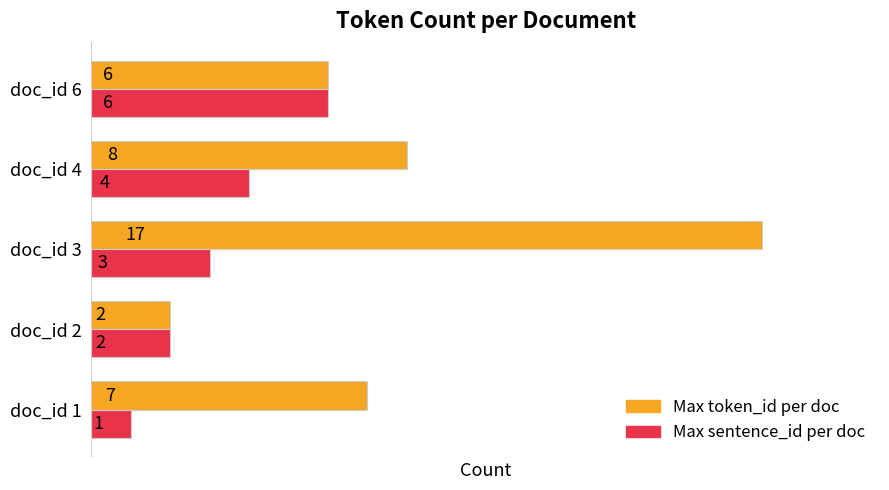

What is the spread (max minus min) of values at doc_id 4?

4